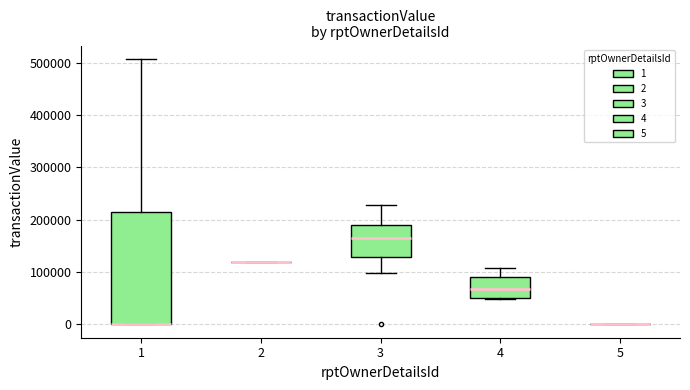

Reading left to right, transcribe this box plot: for each box, give where its median line is, the range the box spans, and where its two whiskers end, as read against the y-axis. The values are not printed on the chart, so give them approximately, as read against the axis.

1: median 0 (drawn on the box's lower edge), box 0 to 220000, whiskers 0 to 510000
2: box collapsed to a line at 120000, whiskers 120000 to 120000
3: median 160000, box 130000 to 190000, whiskers 100000 to 230000
4: median 70000, box 50000 to 90000, whiskers 50000 to 110000
5: box collapsed to a line at 0, whiskers 0 to 0